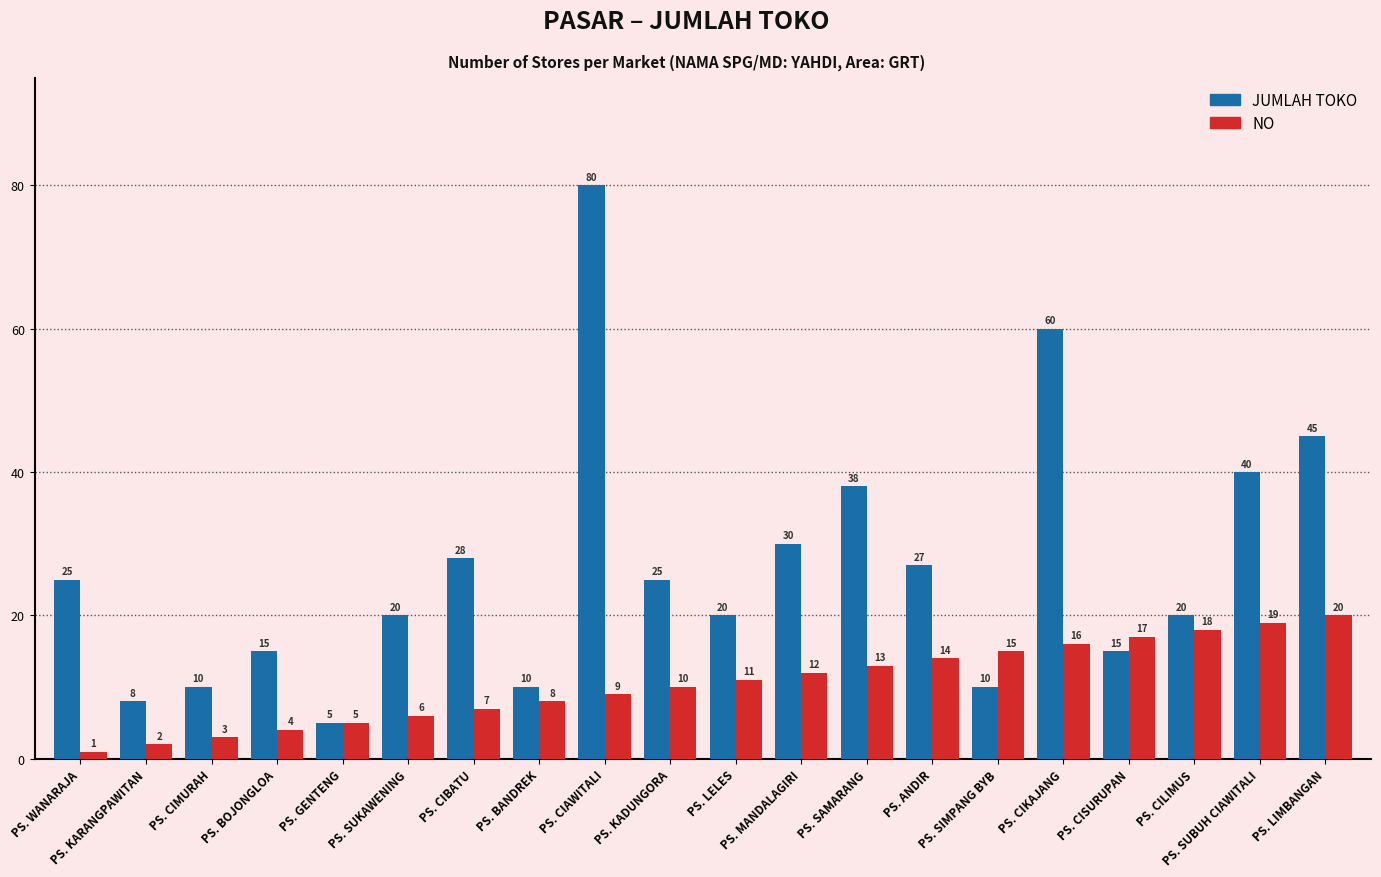

Which series changed the most between PS. SIMPANG BYB and PS. LIMBANGAN?

JUMLAH TOKO